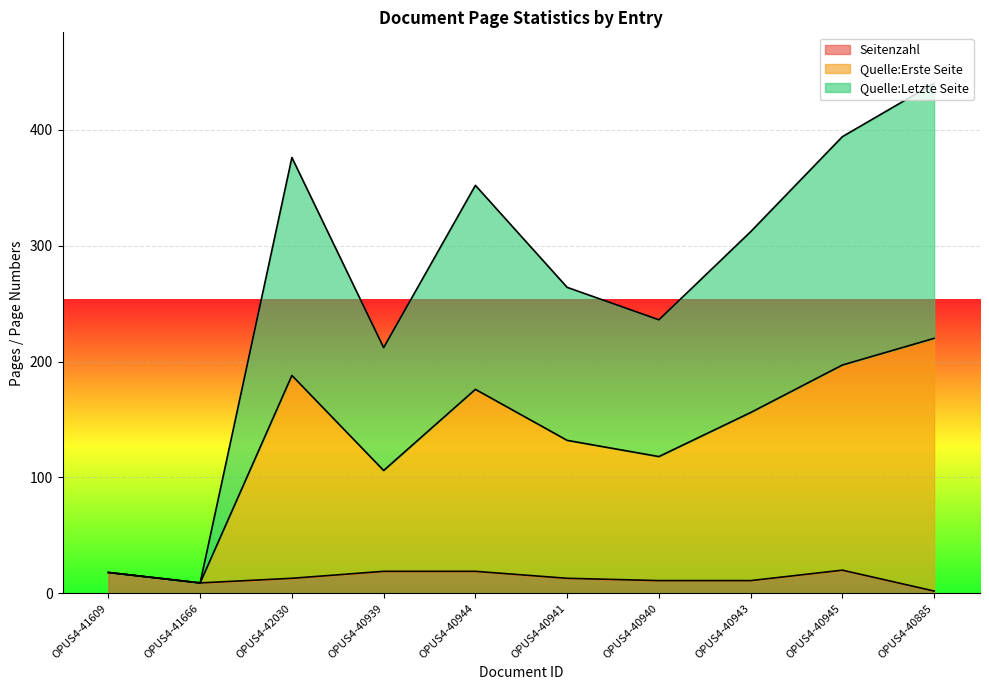

Rank the series at OPUS4-41609 from lowest to highest value.

Seitenzahl, Quelle:Erste Seite, Quelle:Letzte Seite